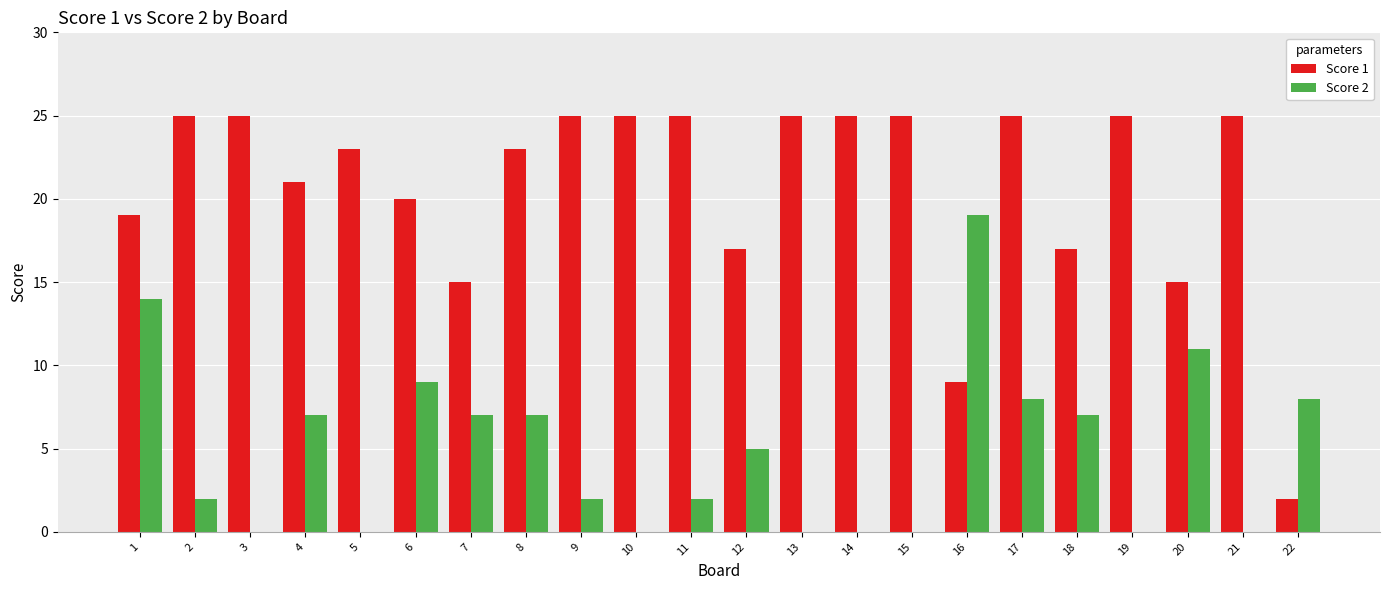

Which series has the largest total across all categories?

Score 1